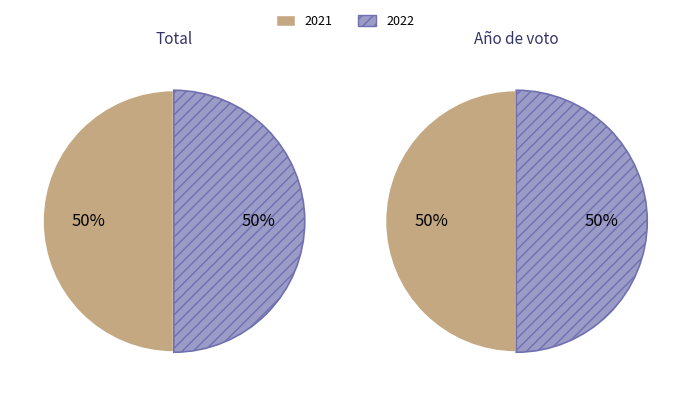

Which category has the biggest portion of the pie?

2022